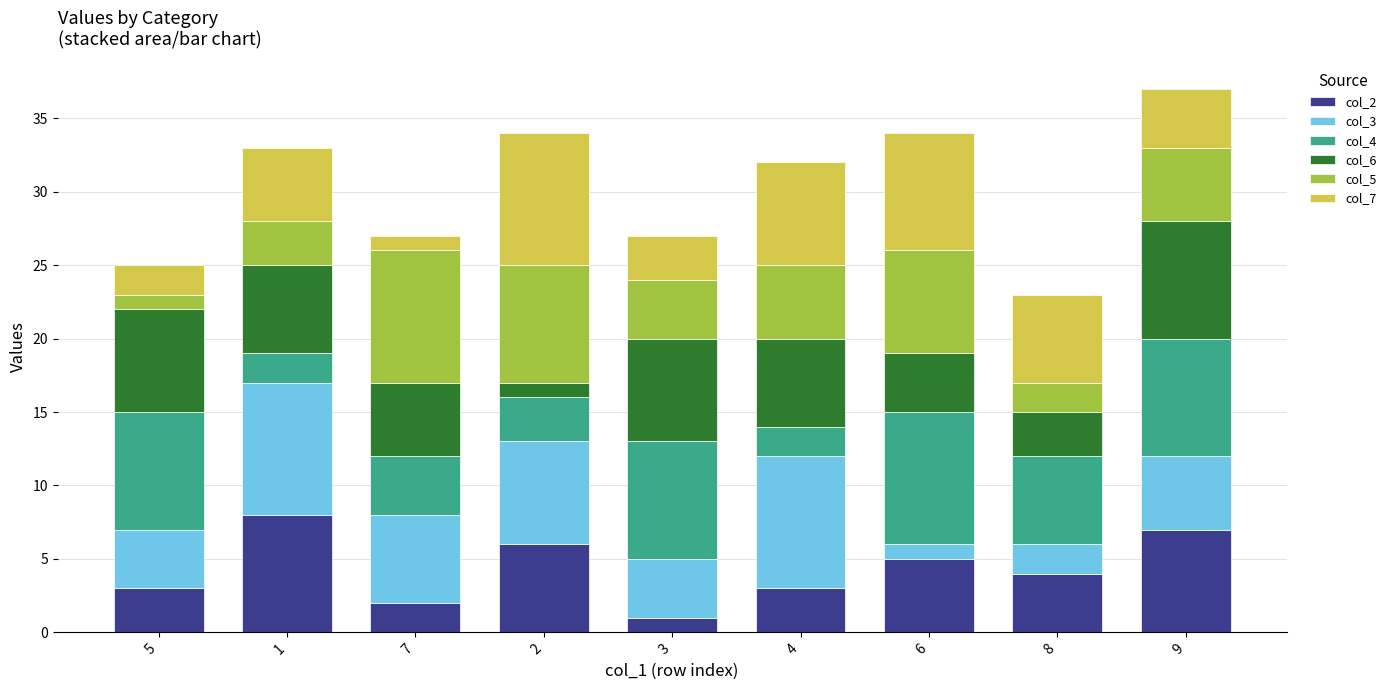

What is the difference between the col_3 values at 7 and 4?

3